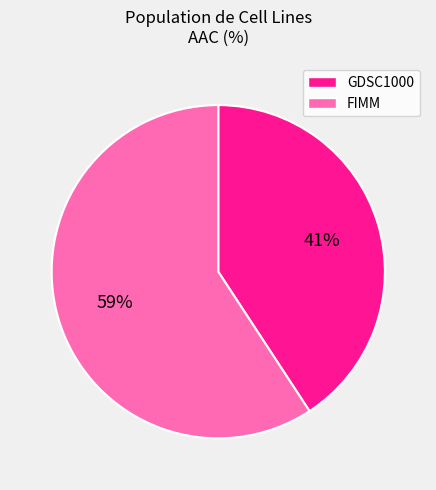

Do FIMM and GDSC1000 together represent more than half of the pie?

Yes